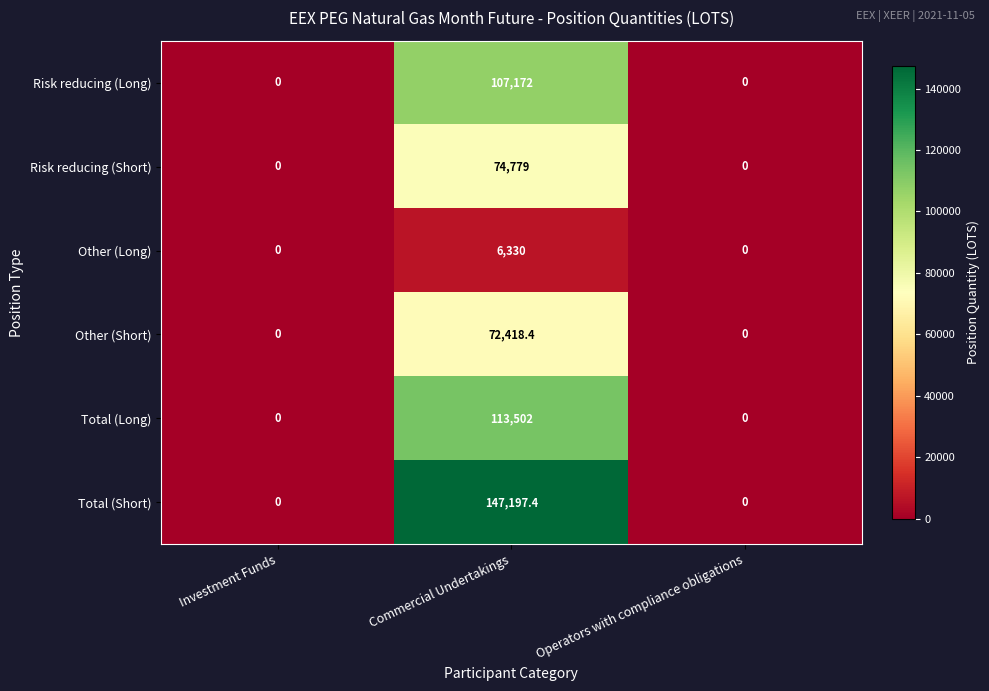

How many series are shown in this chart?

6